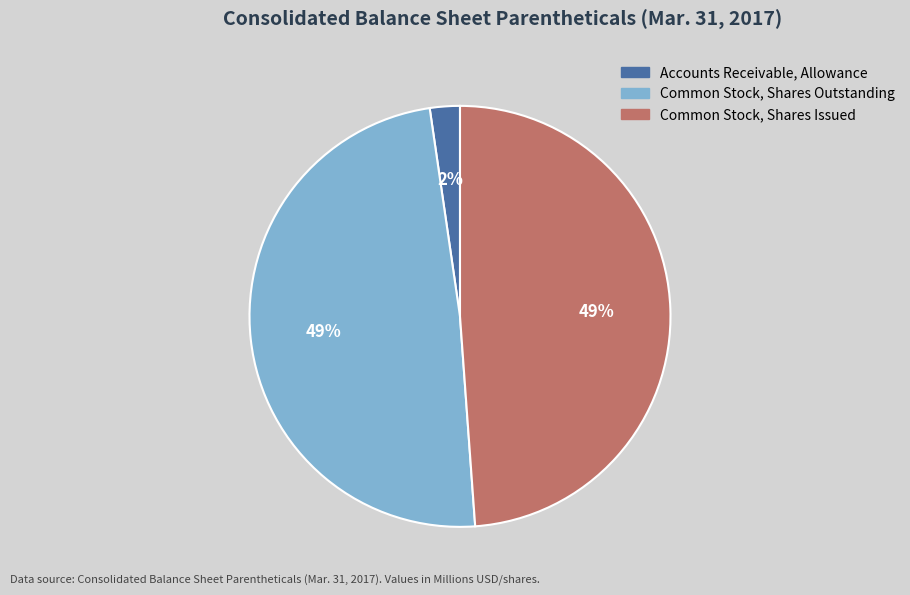

Does Accounts Receivable, Allowance represent more than half of the total?

No